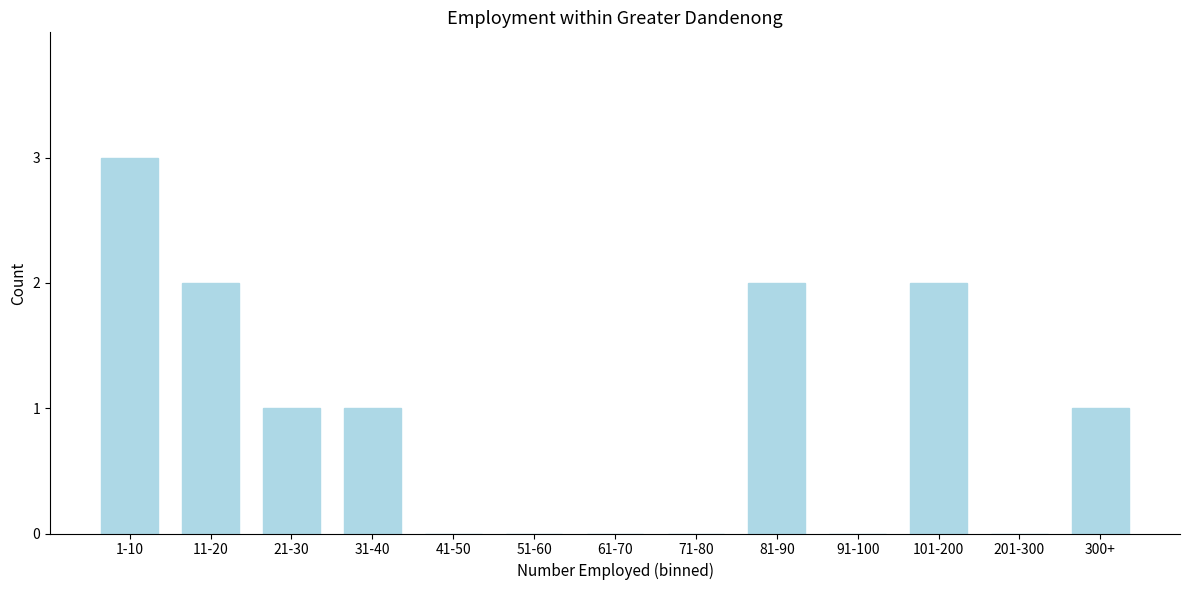

Reading right to left, what are all the values shown in this chart?

300+=1	201-300=0	101-200=2	91-100=0	81-90=2	71-80=0	61-70=0	51-60=0	41-50=0	31-40=1	21-30=1	11-20=2	1-10=3